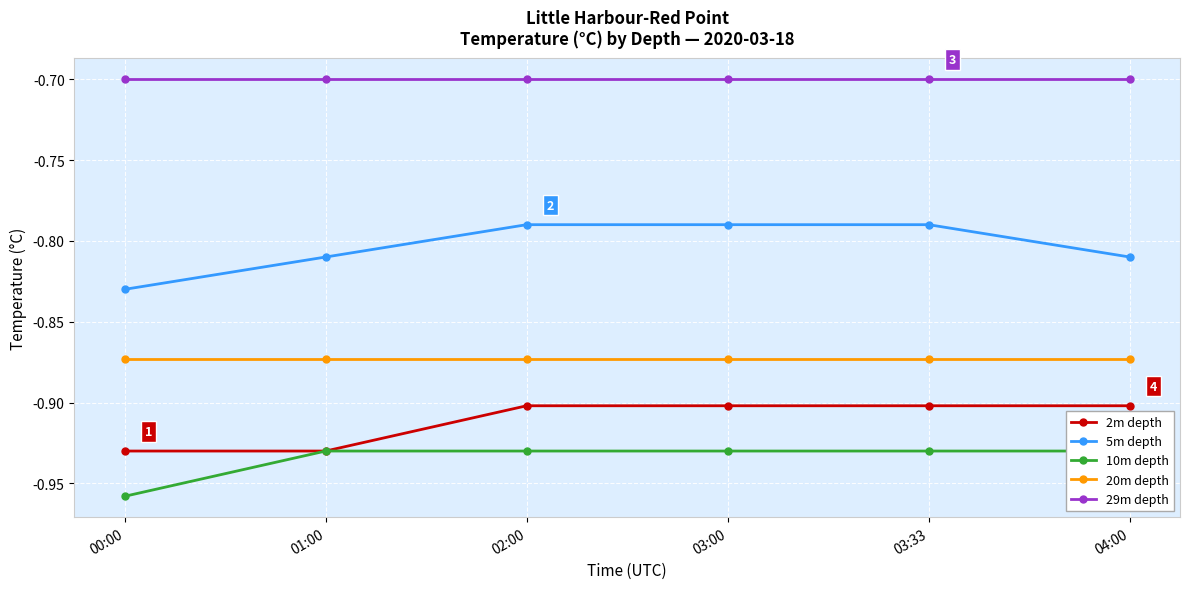

Is the value of 2m depth at 02:00 greater than the value of 20m depth at 03:33?

No